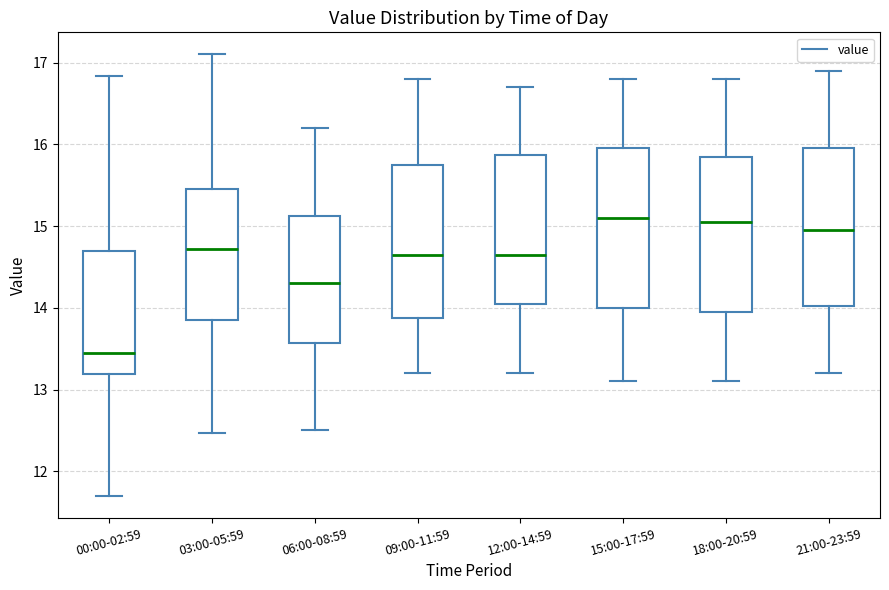

Where is the lower edge of the box for 03:00-05:59 on the y-axis? The values are not printed on the chart, so give them approximately, as read against the axis.

13.9